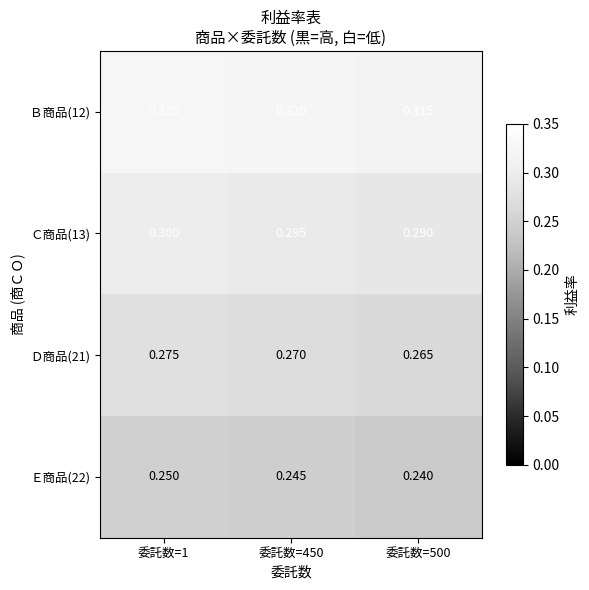

At 委託数=1, list the series in order from smallest to largest.

Ｅ商品(22), Ｄ商品(21), Ｃ商品(13), Ｂ商品(12)